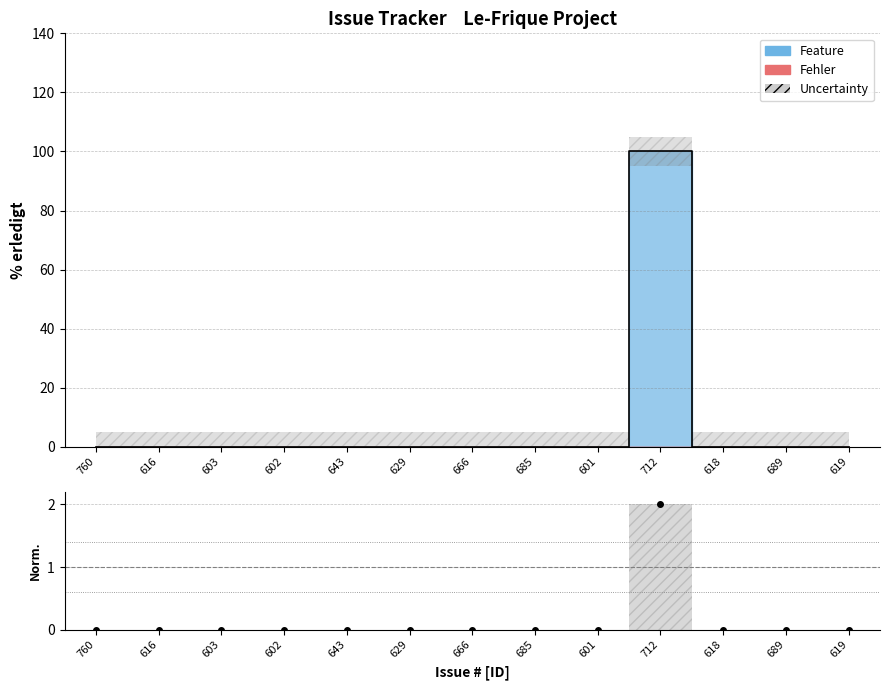

How many lines are shown in the chart?

1